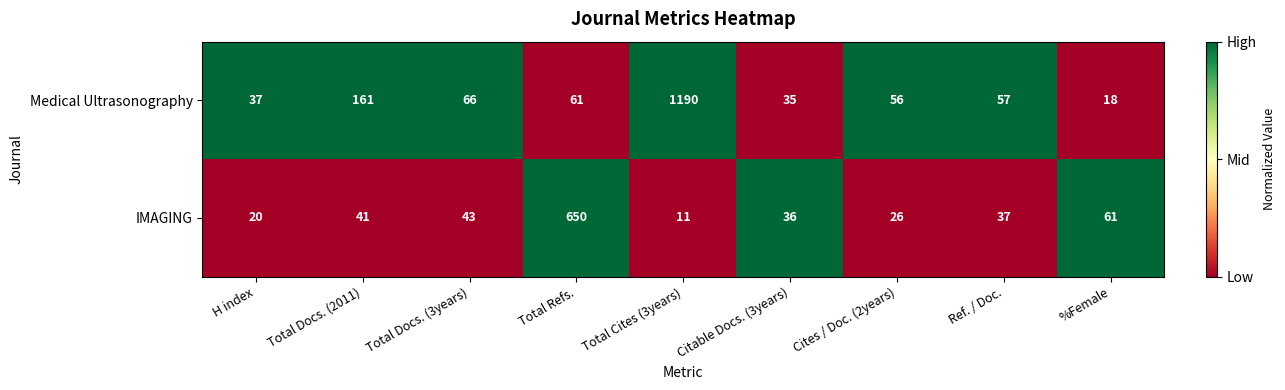

What is the sum of all IMAGING values?

925